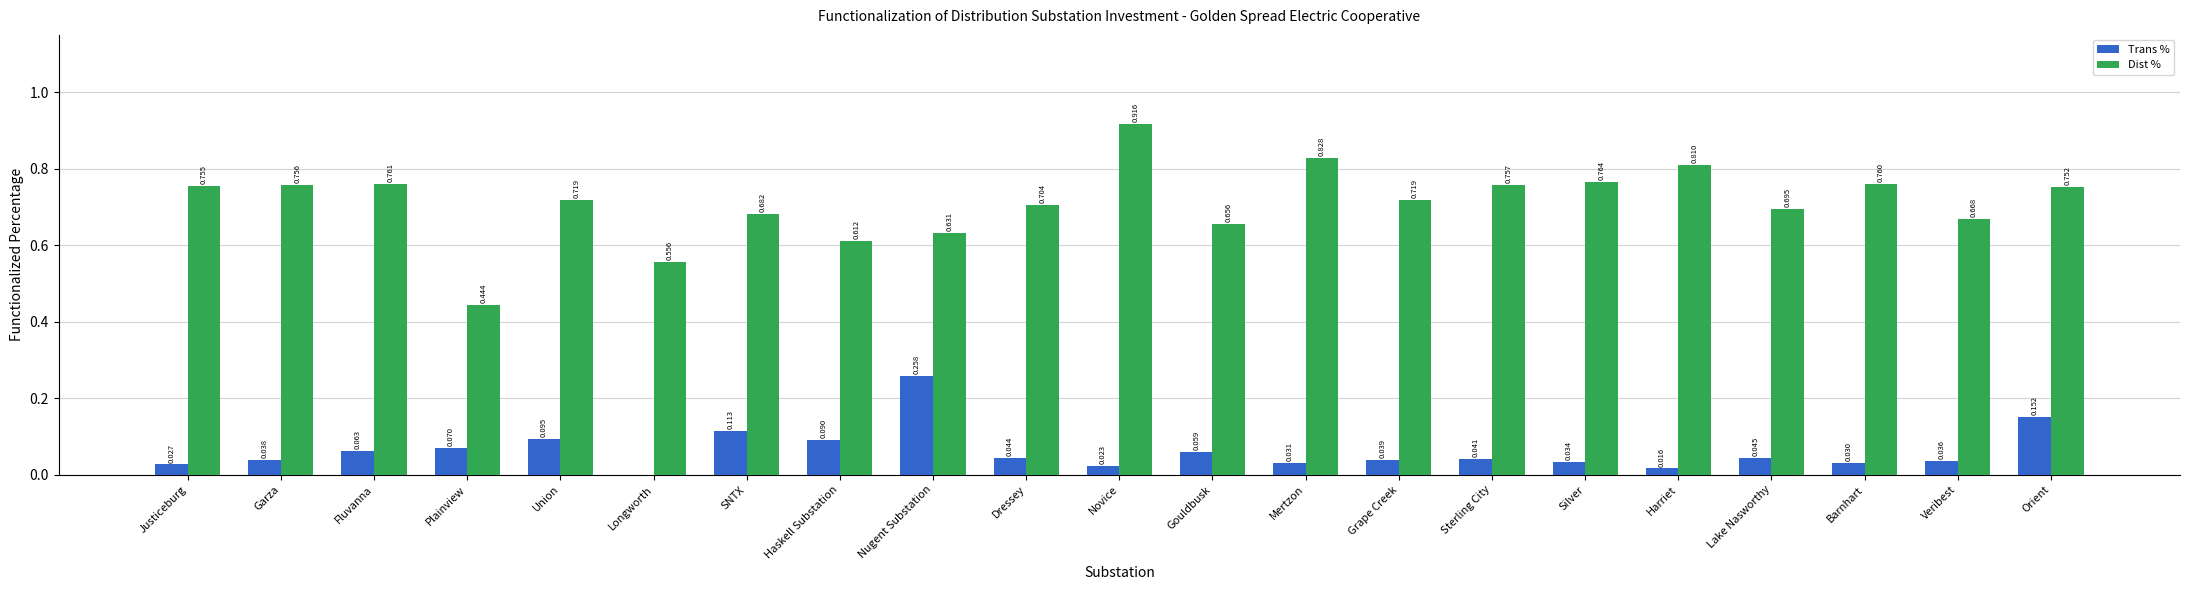

What are all the series names shown in the legend?

Trans %, Dist %